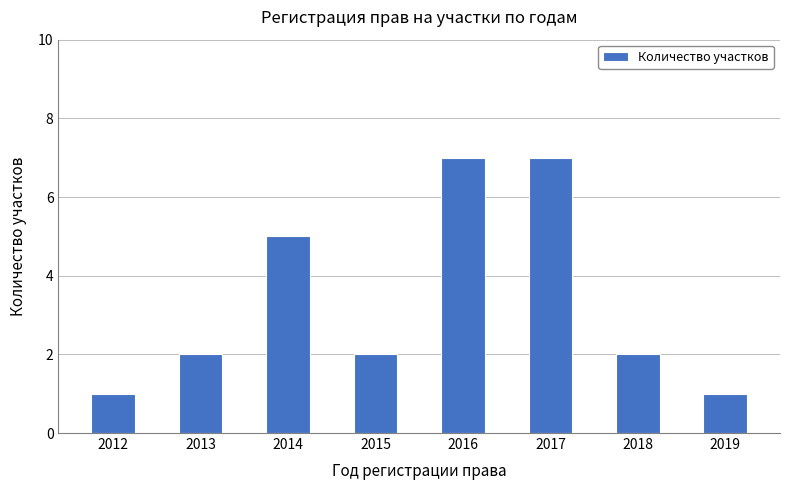

What is the greatest value displayed?

7